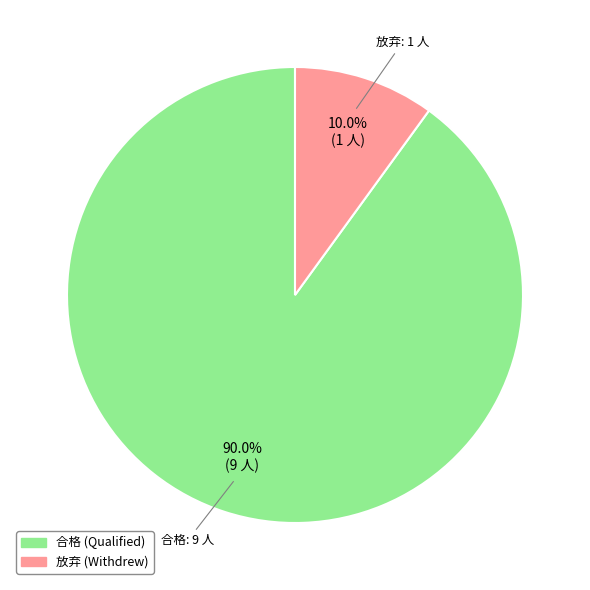

What percentage is the 合格 slice, to the nearest percent?

90%